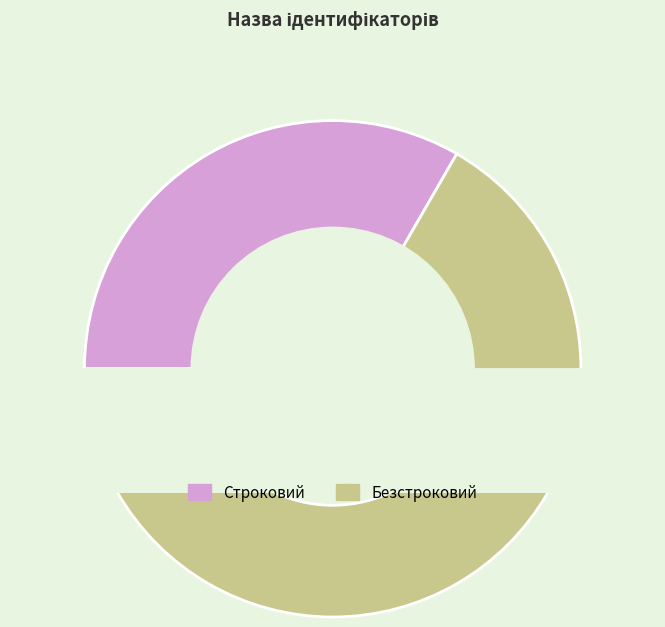

Is it true that Безстроковий is 67% of the pie?

True